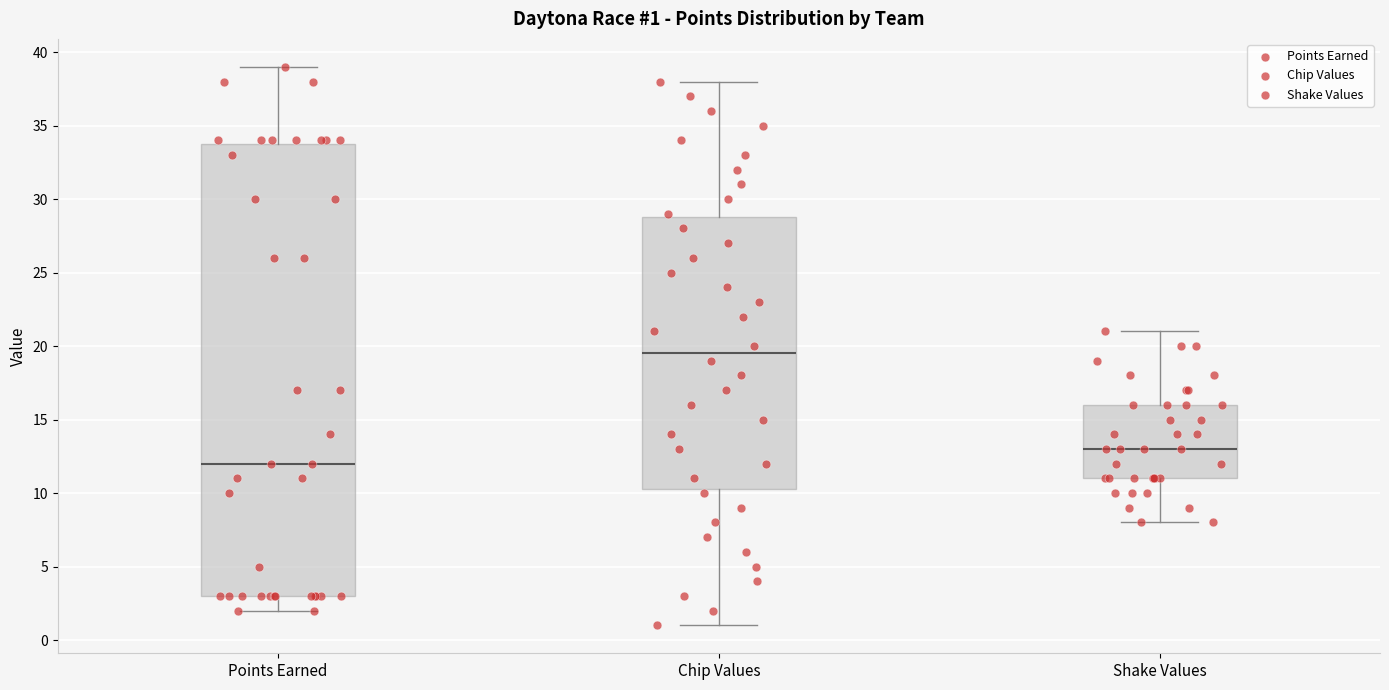

Comparing the boxes themselves (not the whiskers), which one is the tallest?

Points Earned